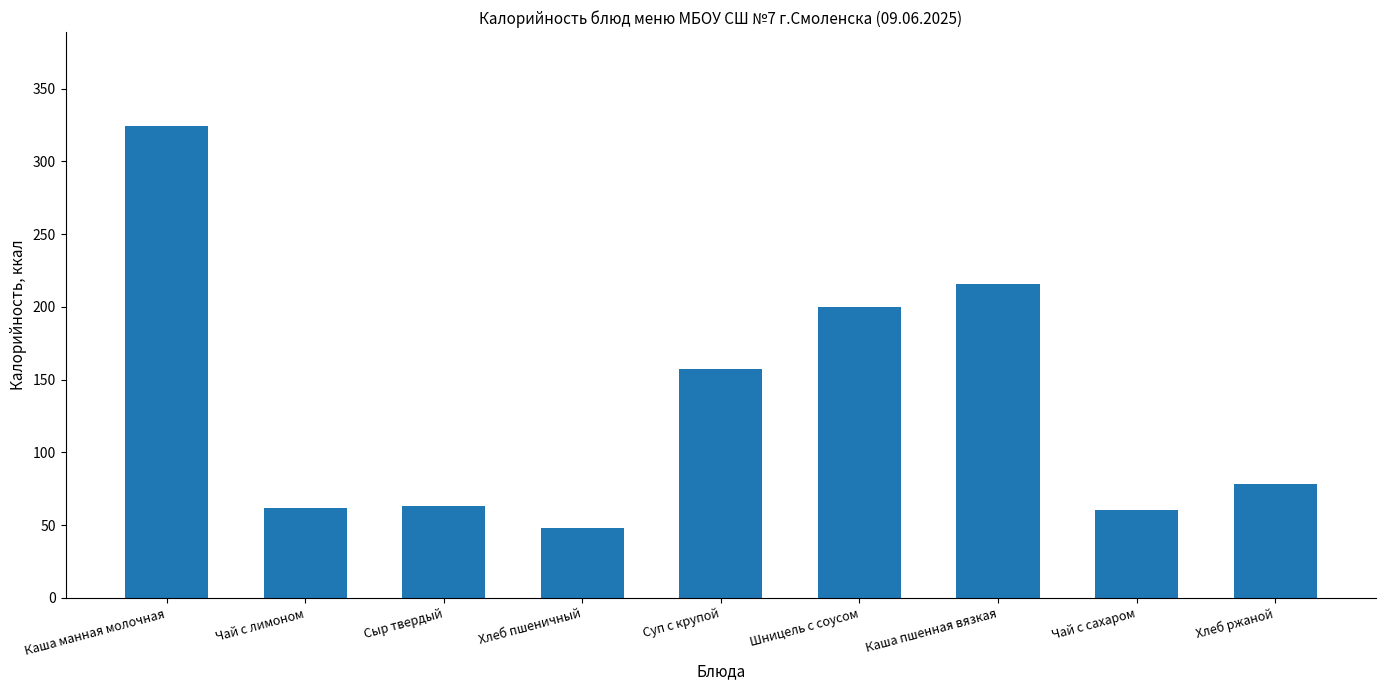

What is the average value?

134.2